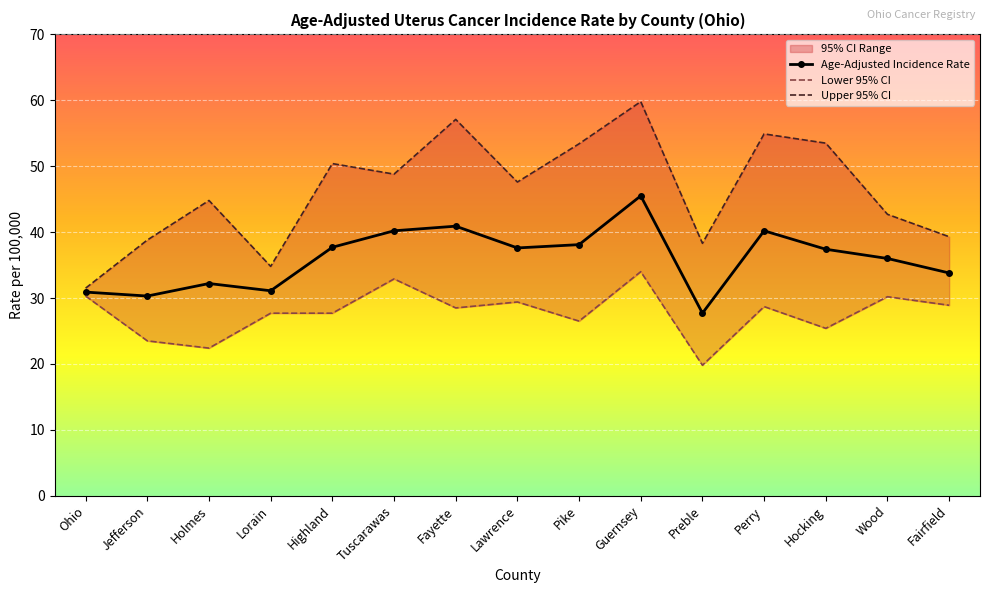

True or false: Age-Adjusted Incidence Rate and Upper 95% CI cross at least once.

False